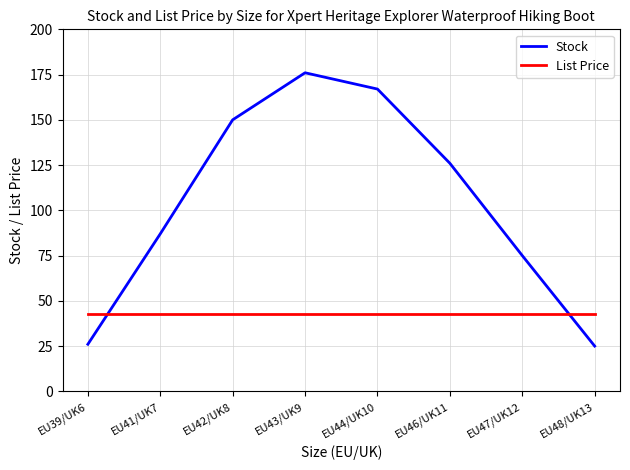

What is the difference between the maximum and minimum values in the Stock series?

151.0